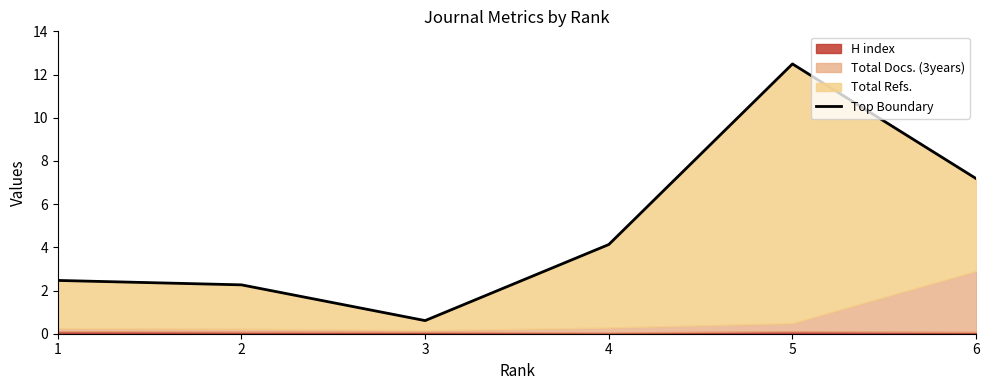

True or false: the data has more than 0 interior local peaks.

True